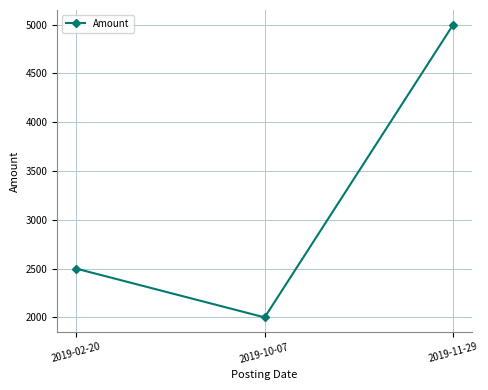

Is this an area chart (filled region under the line)?

No